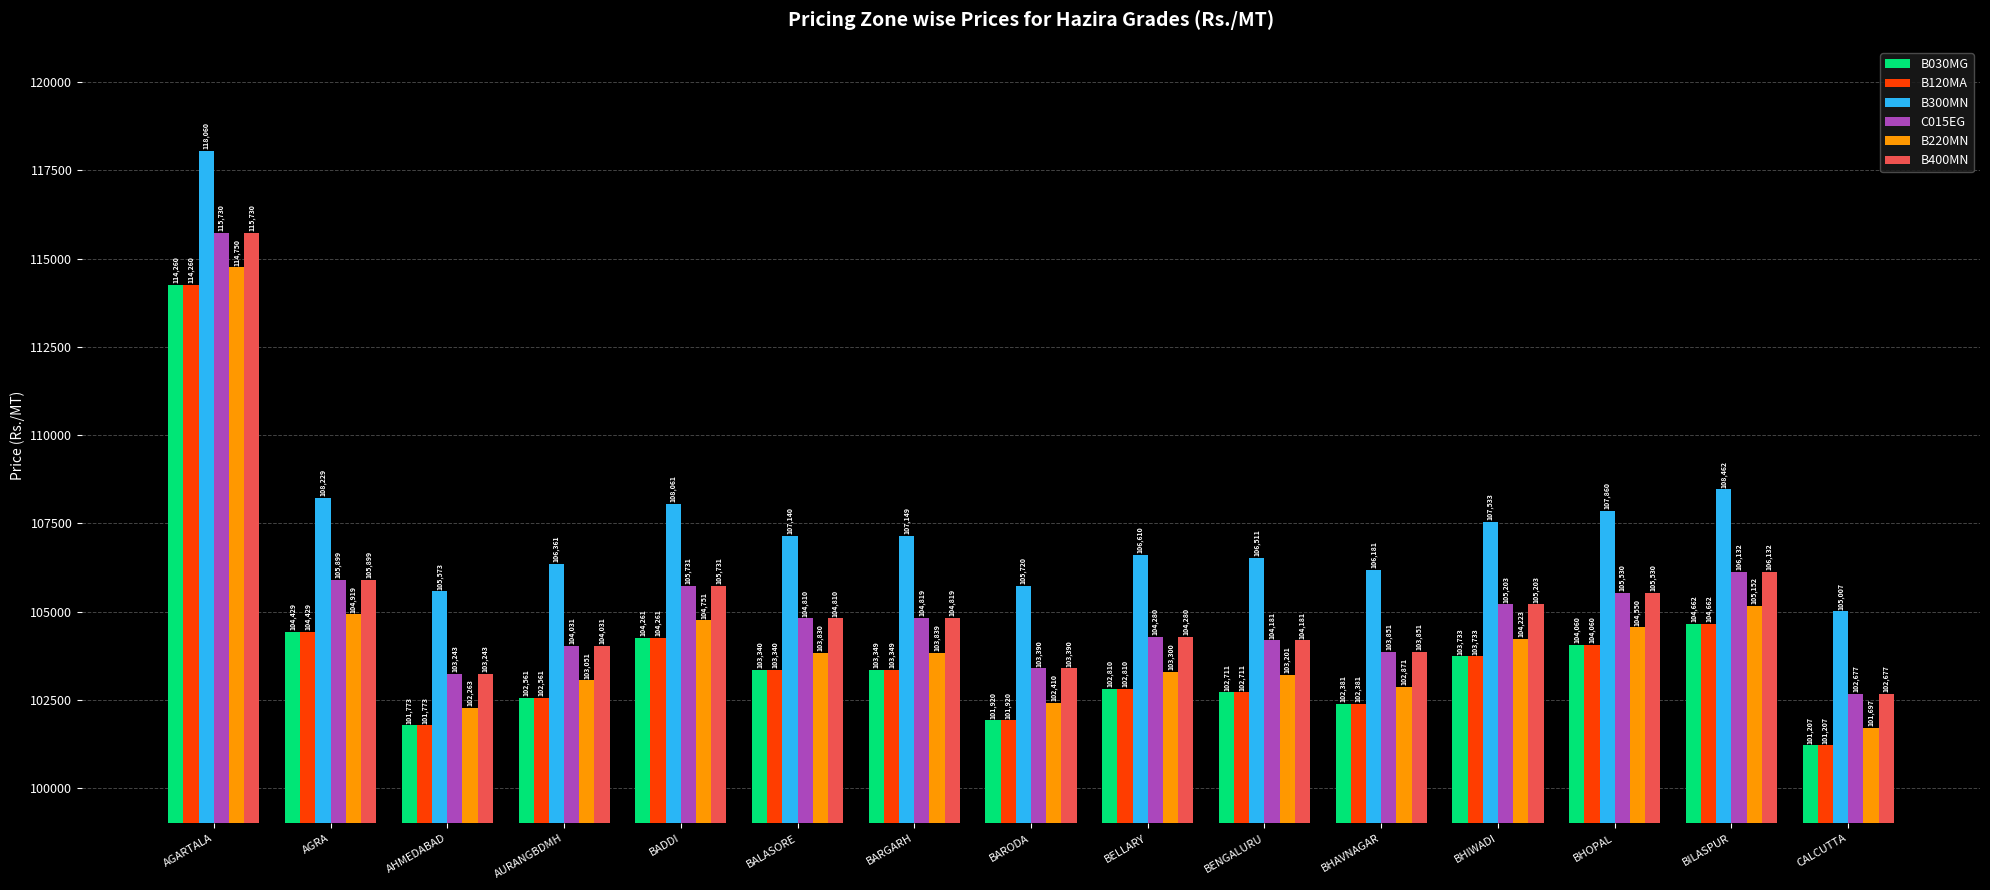

Rank the categories by B400MN value from highest to lowest.

AGARTALA, BILASPUR, AGRA, BADDI, BHOPAL, BHIWADI, BARGARH, BALASORE, BELLARY, BENGALURU, AURANGBDMH, BHAVNAGAR, BARODA, AHMEDABAD, CALCUTTA